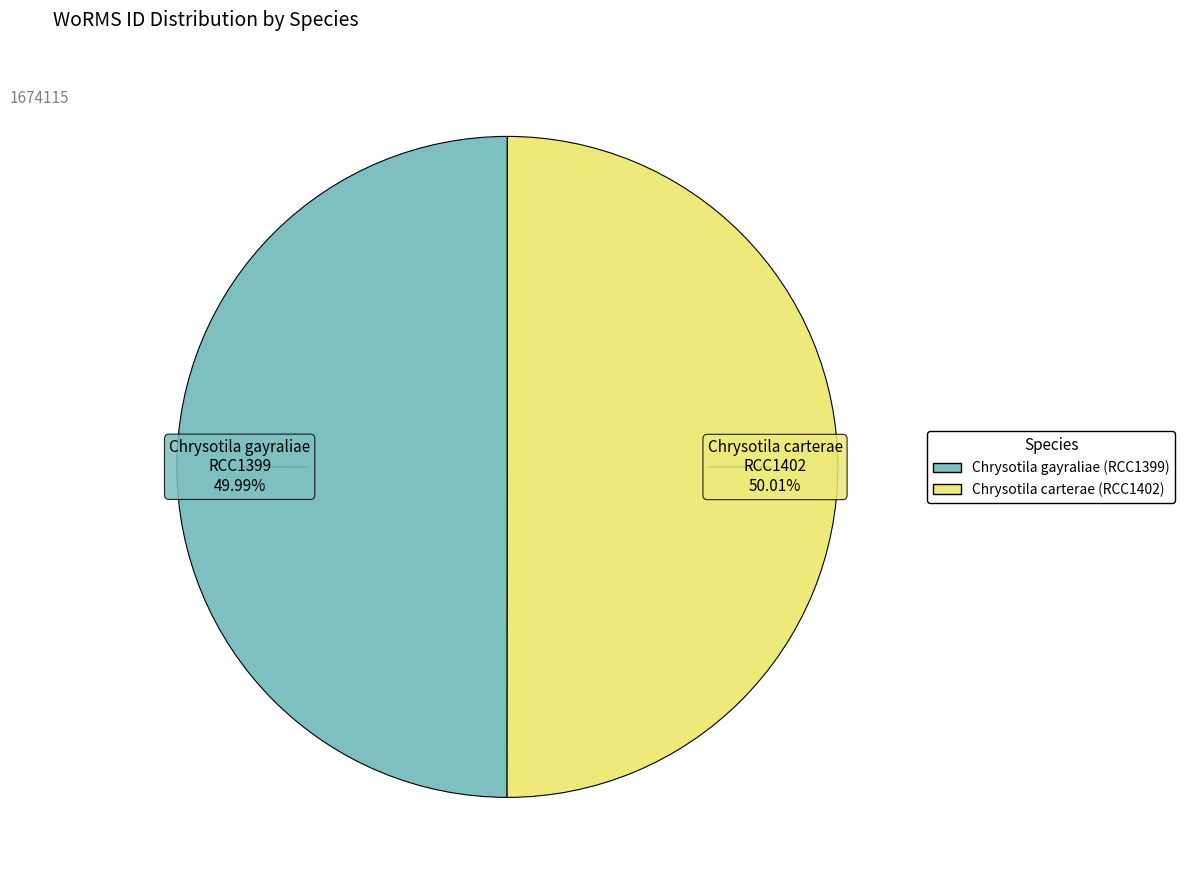

What is the ratio of the value at Chrysotila gayraliae (RCC1399) to the value at Chrysotila carterae (RCC1402)?

1.0